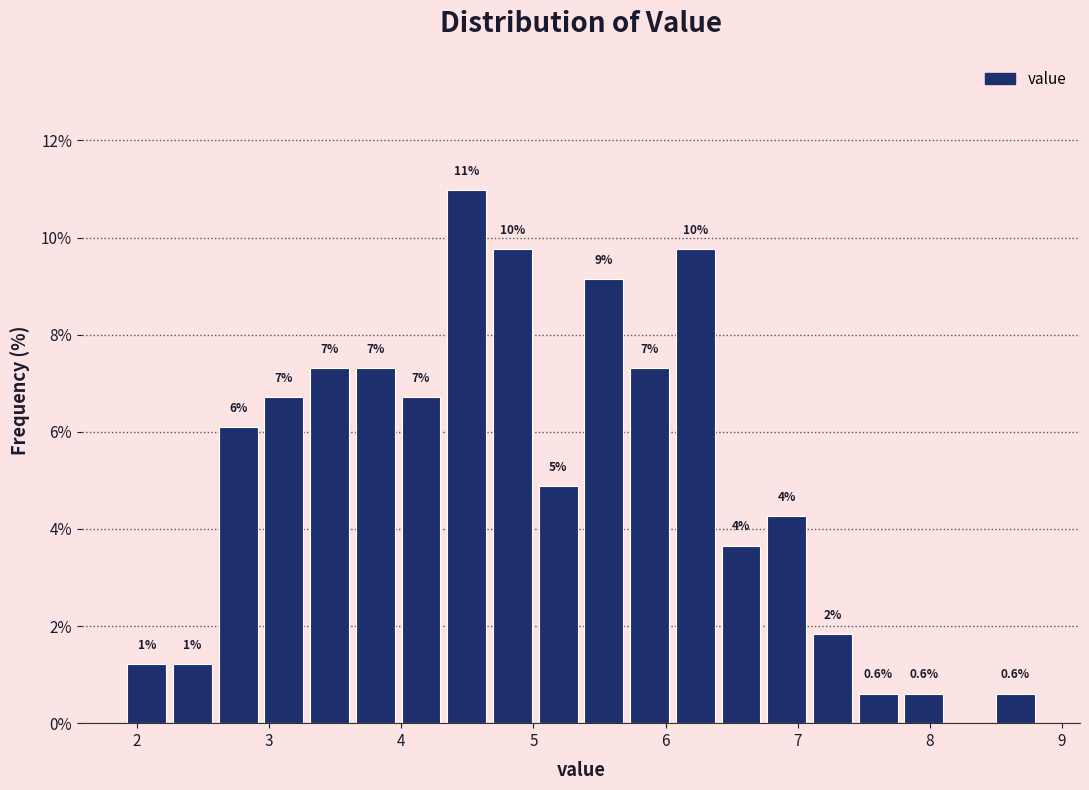

Read against the x-axis, roughly where is the centre of the tallest bar?

4.5